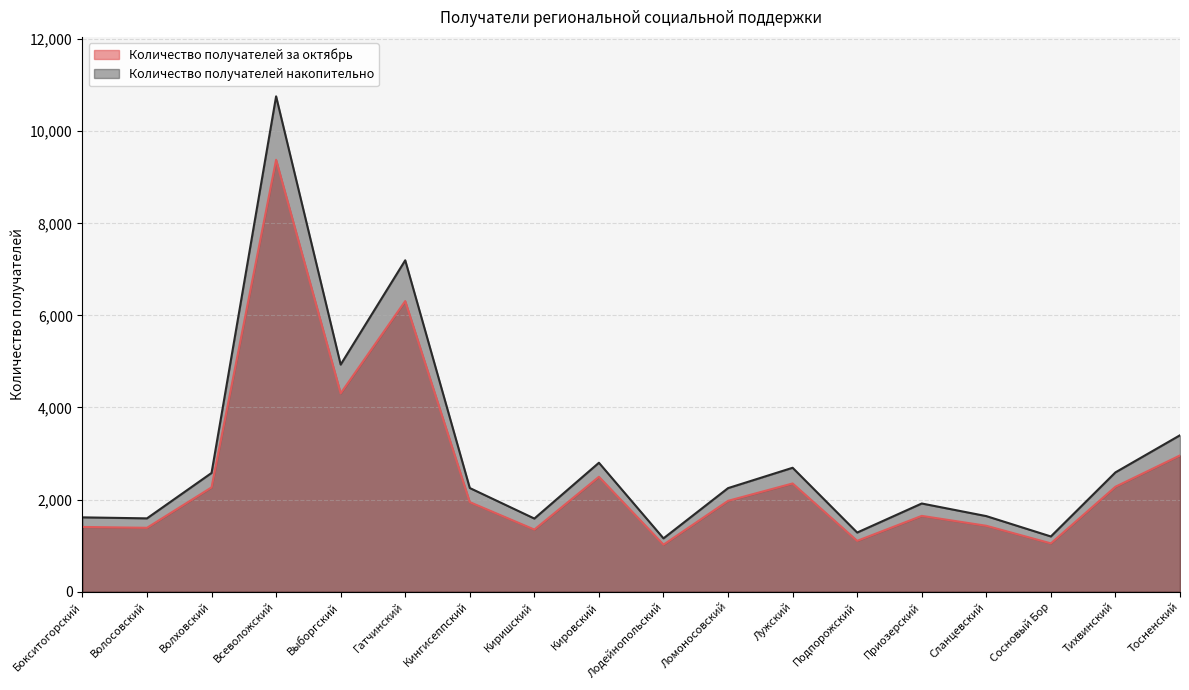

What is the difference between the Количество получателей за октябрь values at Сланцевский and Бокситогорский?

25